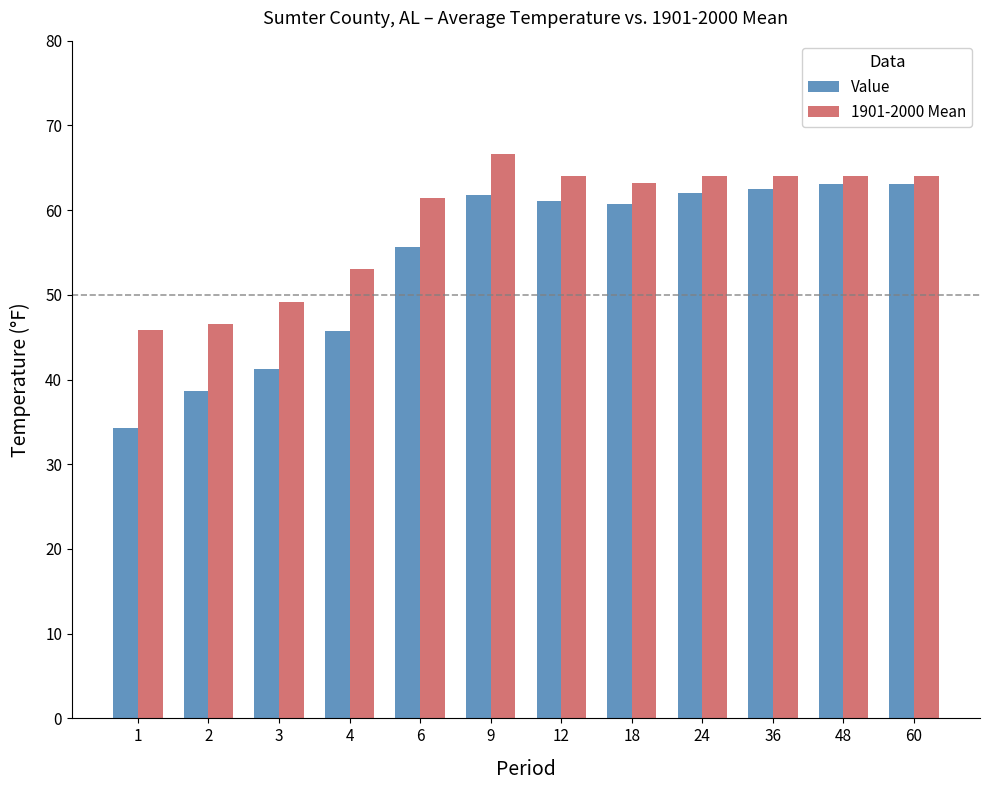

What are all the series names shown in the legend?

Value, 1901-2000 Mean